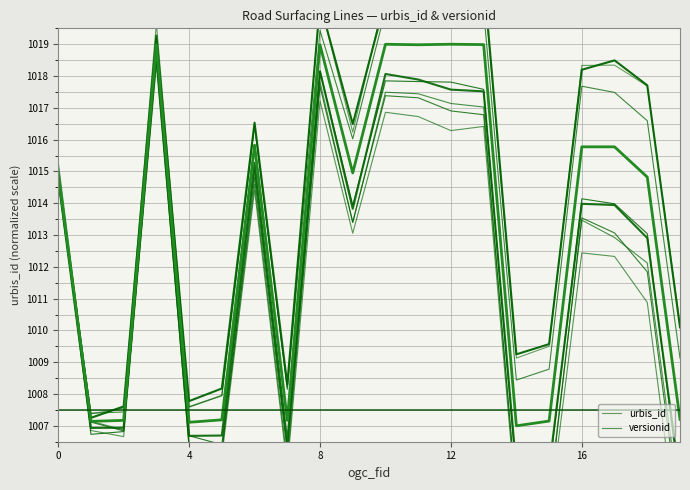

What is the difference between the urbis_id values at 15 and 14?

0.1